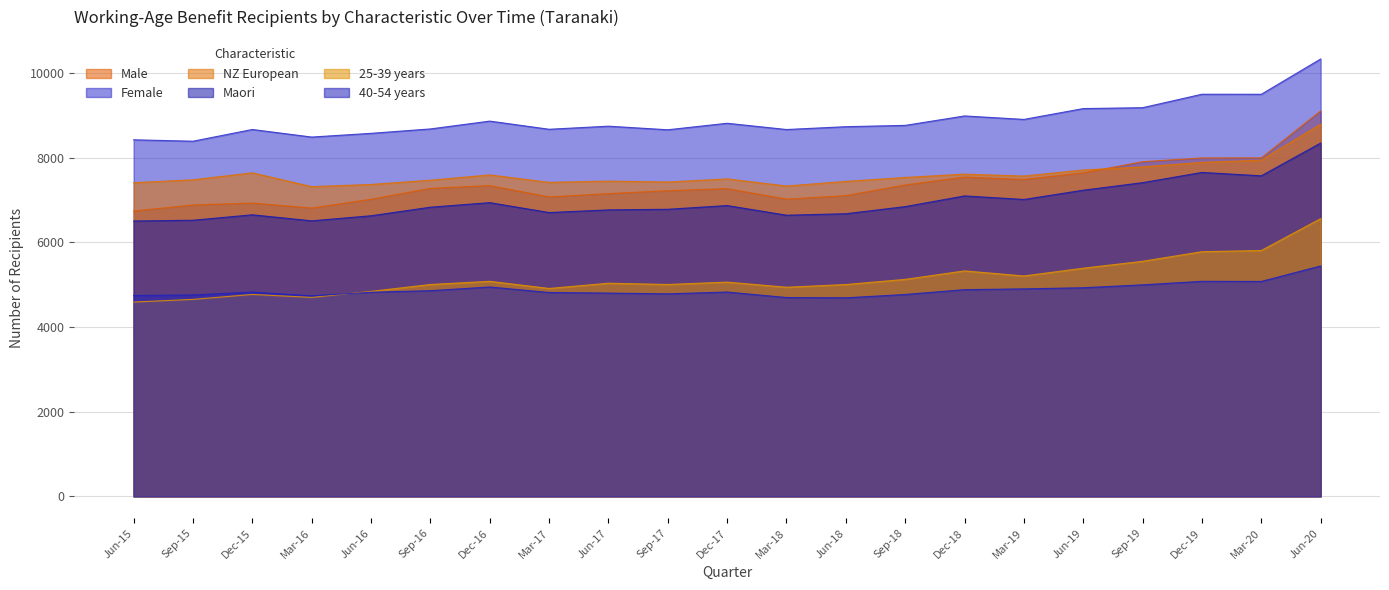

True or false: 25-39 years has more than 0 points higher than both neighbors.

True